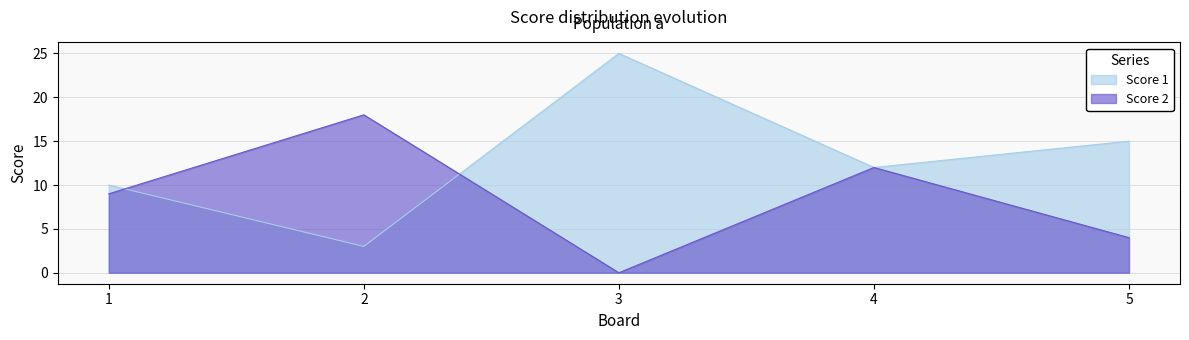

Does the chart have visible grid lines?

Yes